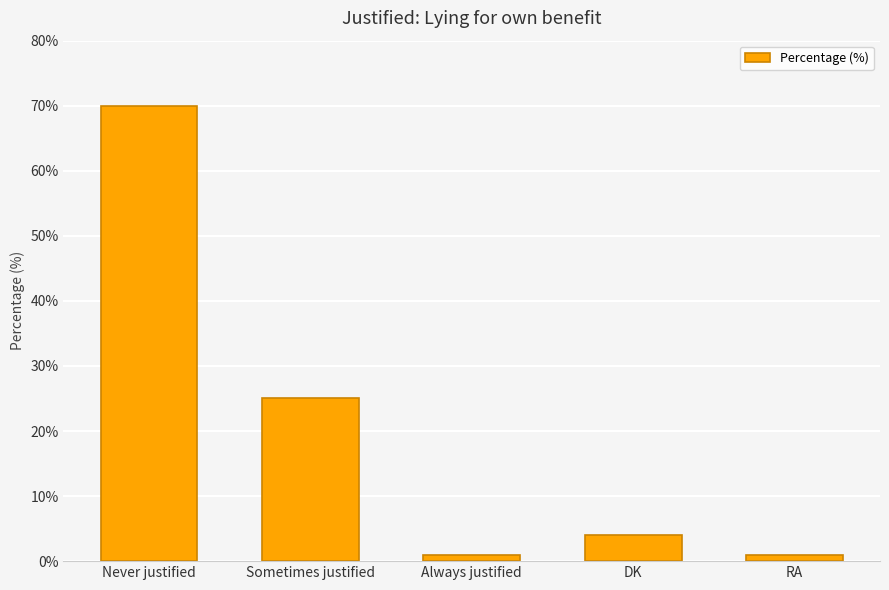

What is the difference between the second highest and second lowest values?

24